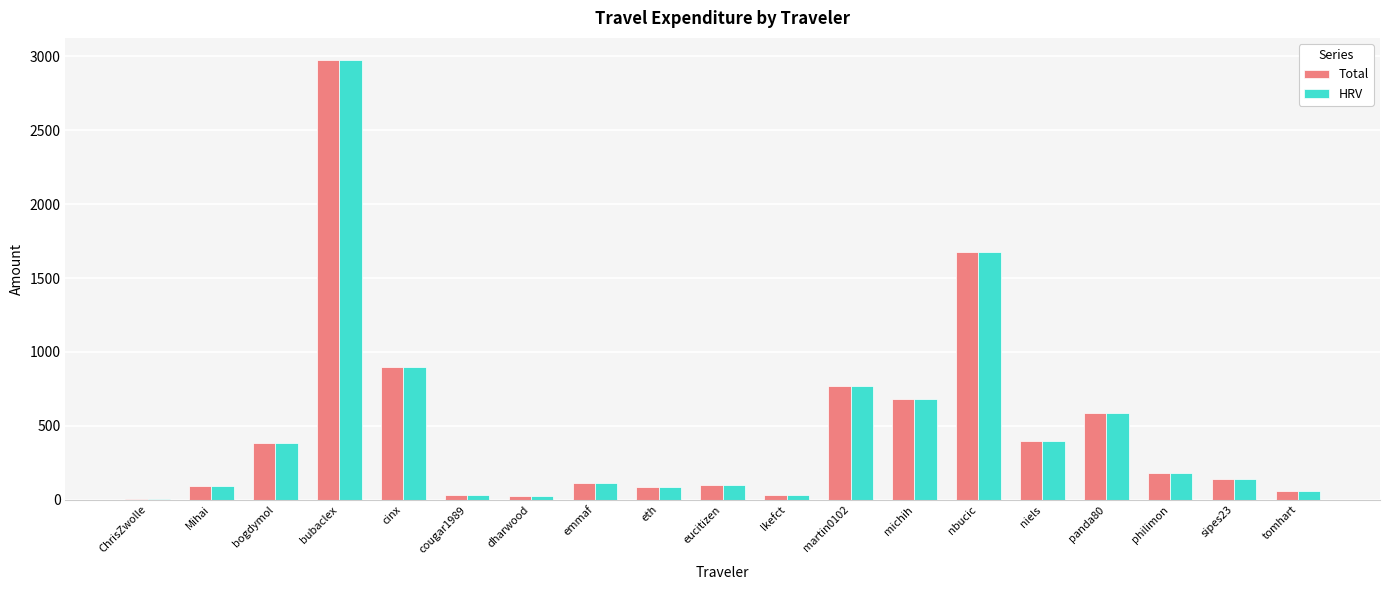

At which category is the sum across all series the highest?

bubaclex